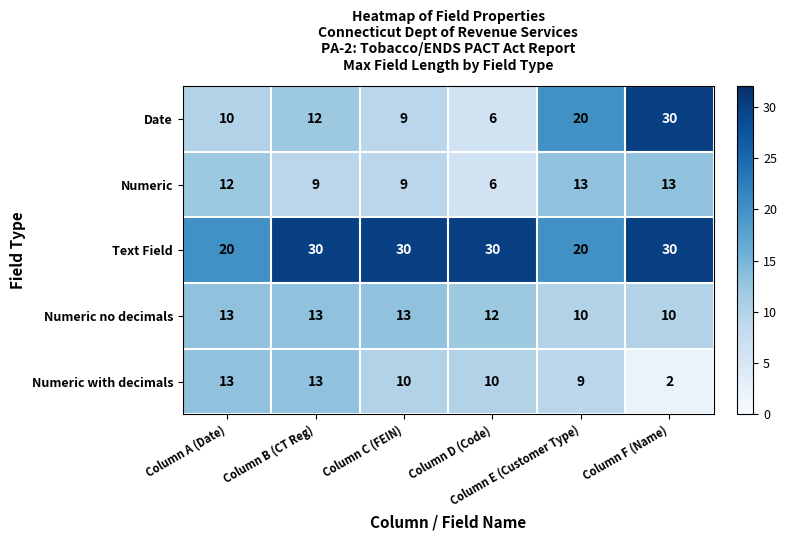

Which series has the largest total across all categories?

Text Field